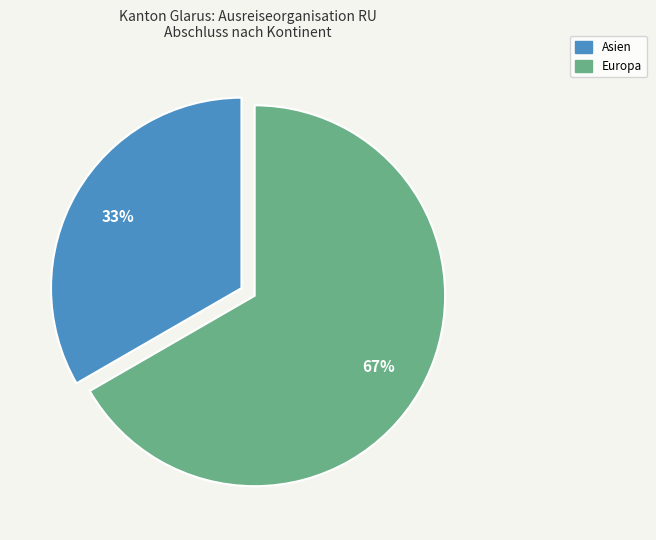

What is the smallest slice in the pie chart?

Asien